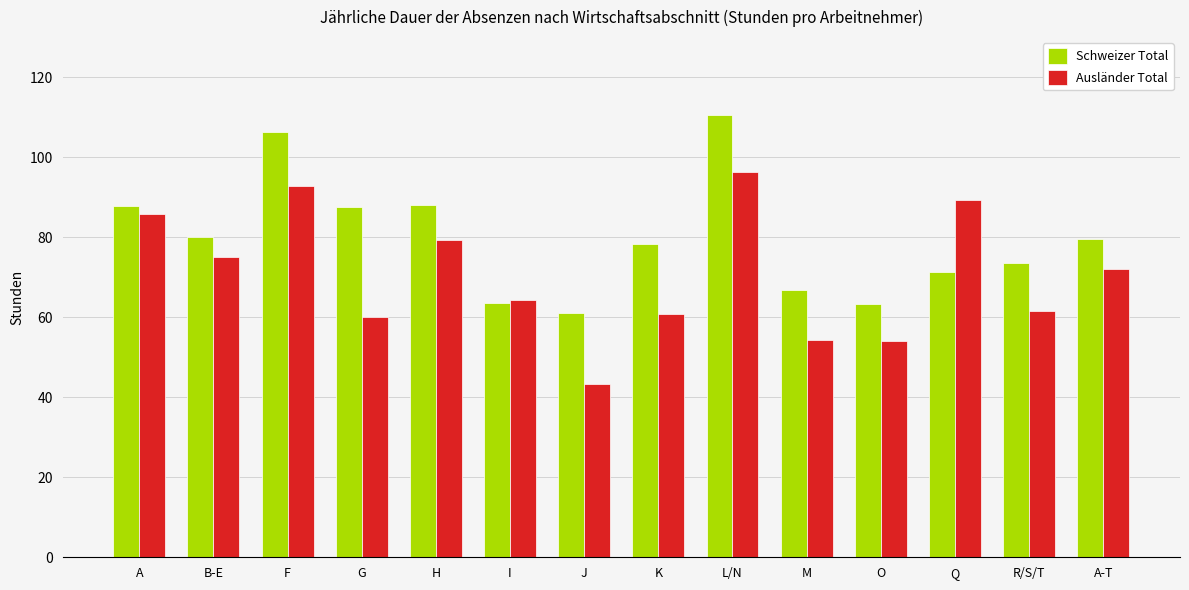

Is it true that Ausländer Total equals 47.0 at A?

False